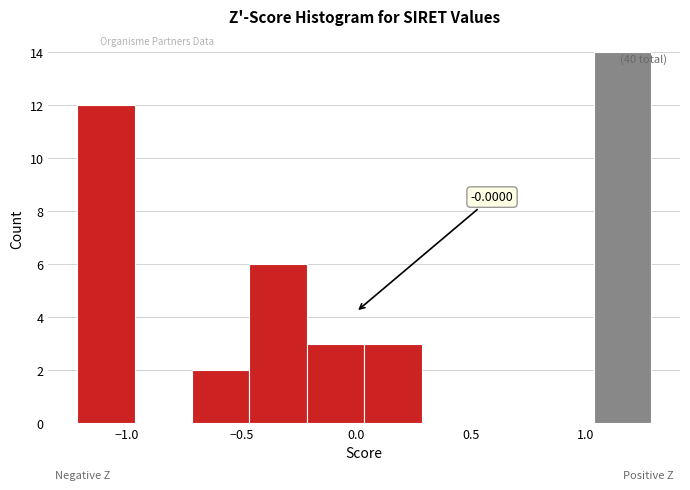

Over which range of the x-axis is the bar tallest?

1.05 to 1.30